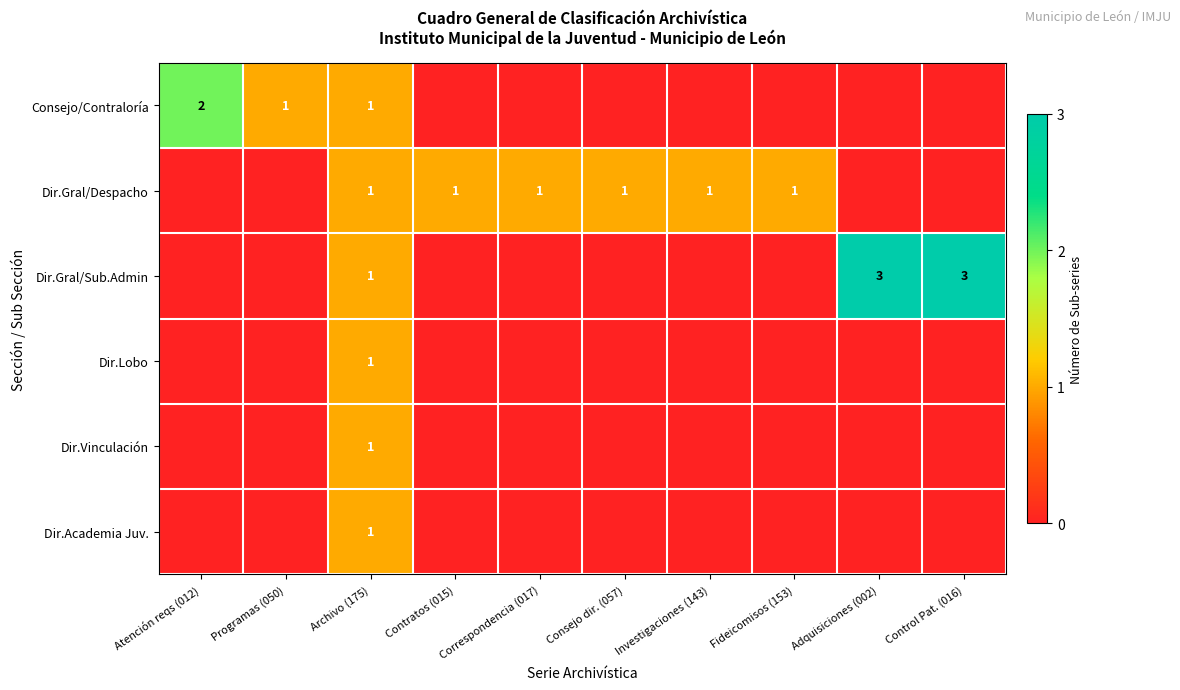

The Dir.Gral/Sub.Admin series shows 1 at Archivo (175). True or false?

True